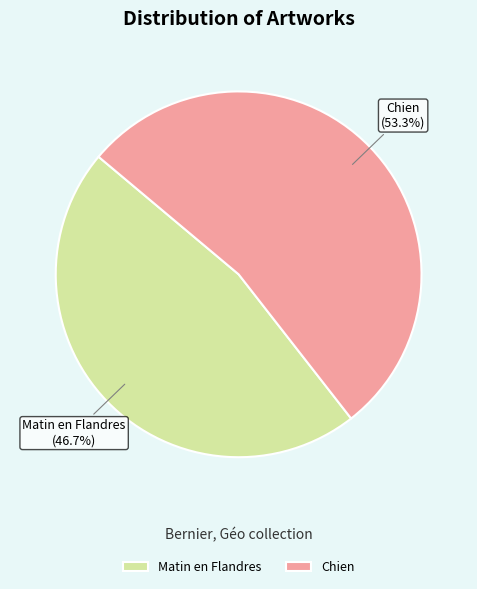

To the nearest percent, what is the difference between the Matin en Flandres and Chien slice percentages?

7%